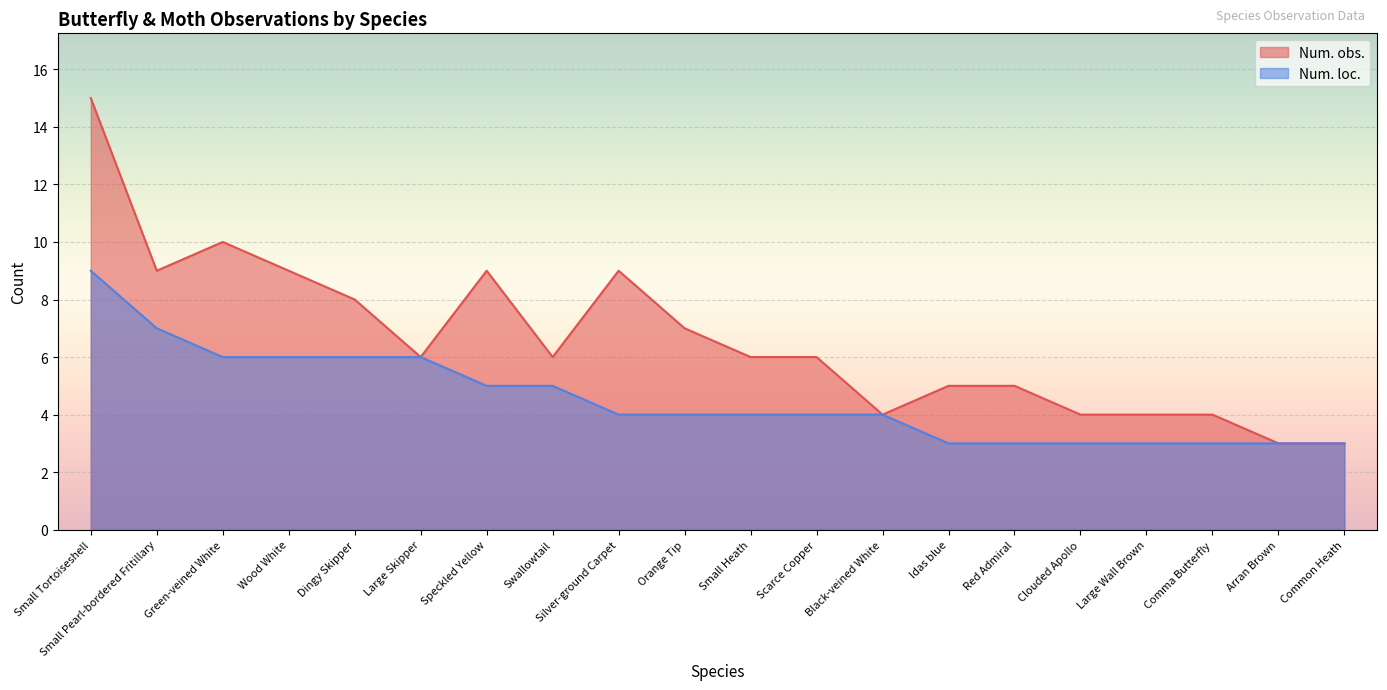

Which series has the largest total across all categories?

Num. obs.